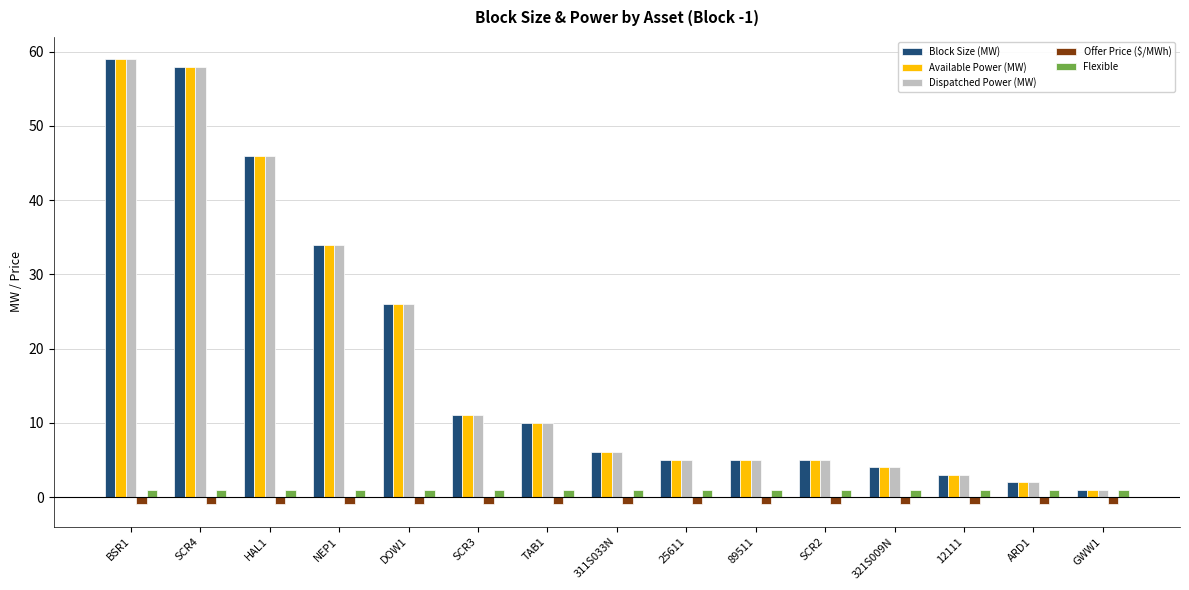

What is the spread (max minus min) of values at 89511?

6